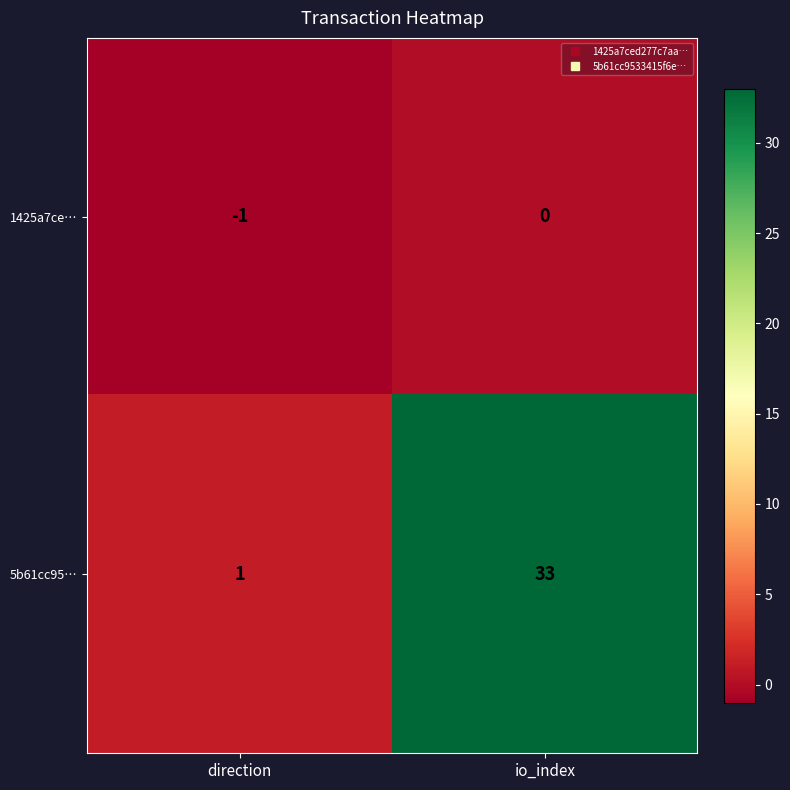

Rank the series at direction from lowest to highest value.

1425a7ce…, 5b61cc95…